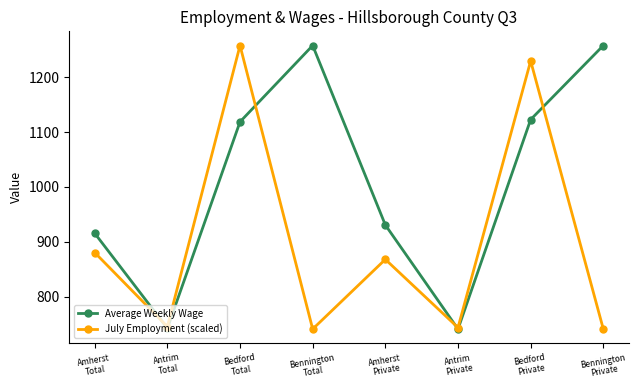

Where does the July Employment (scaled) series first go above 867?

Amherst
Total